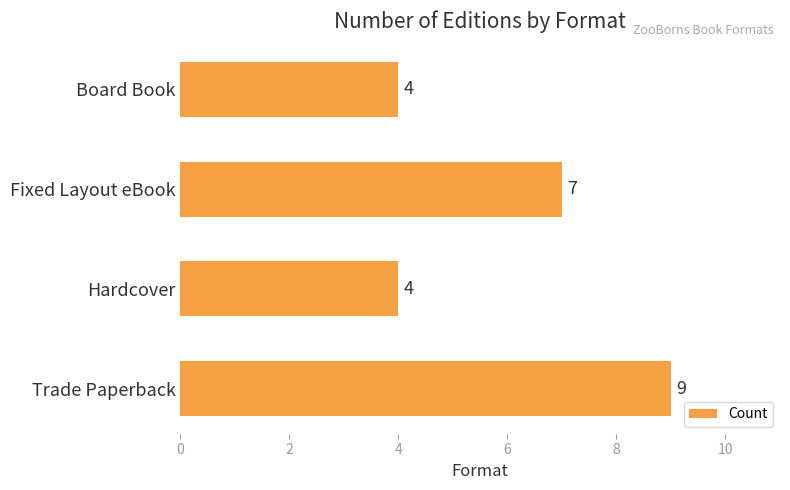

What is the change in value from Trade Paperback to Board Book?

-5